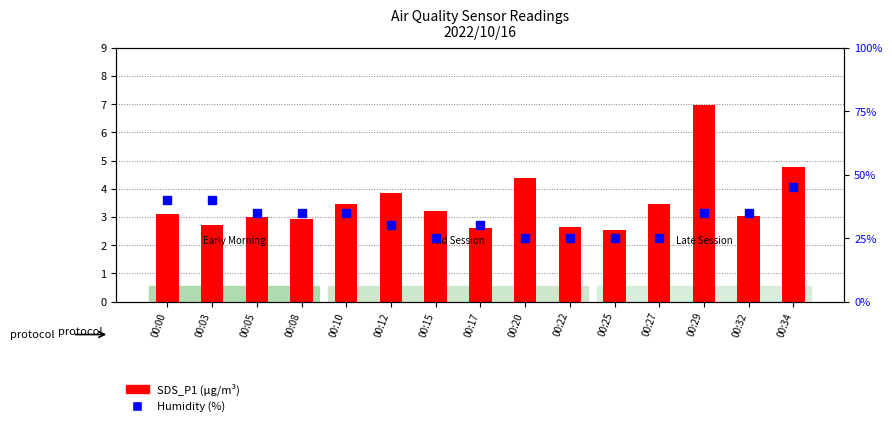

Which category has the lowest value in the Humidity (%) series?

00:15